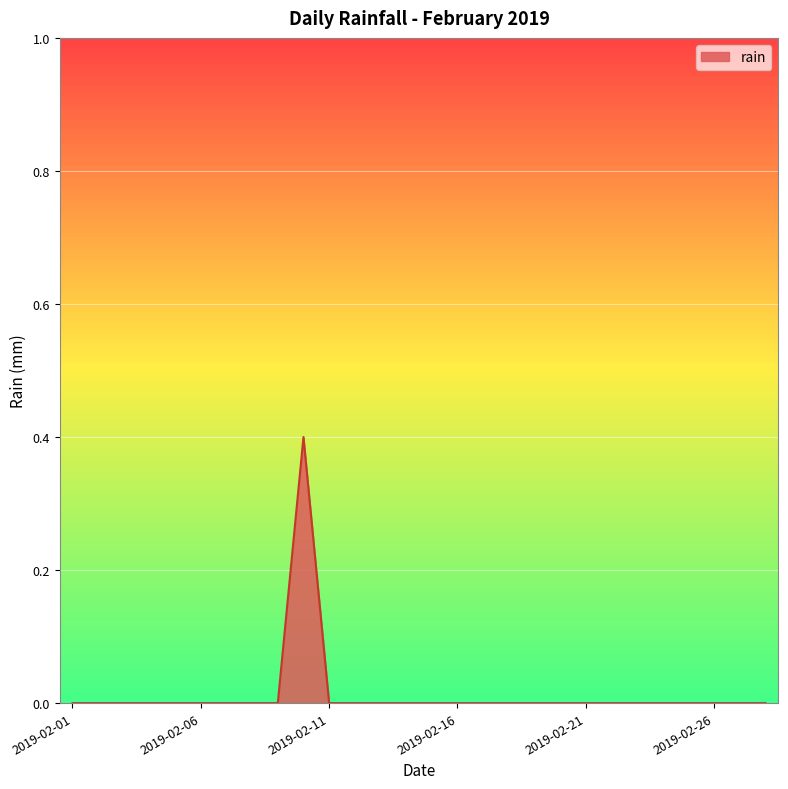

What is the greatest value displayed?

0.4